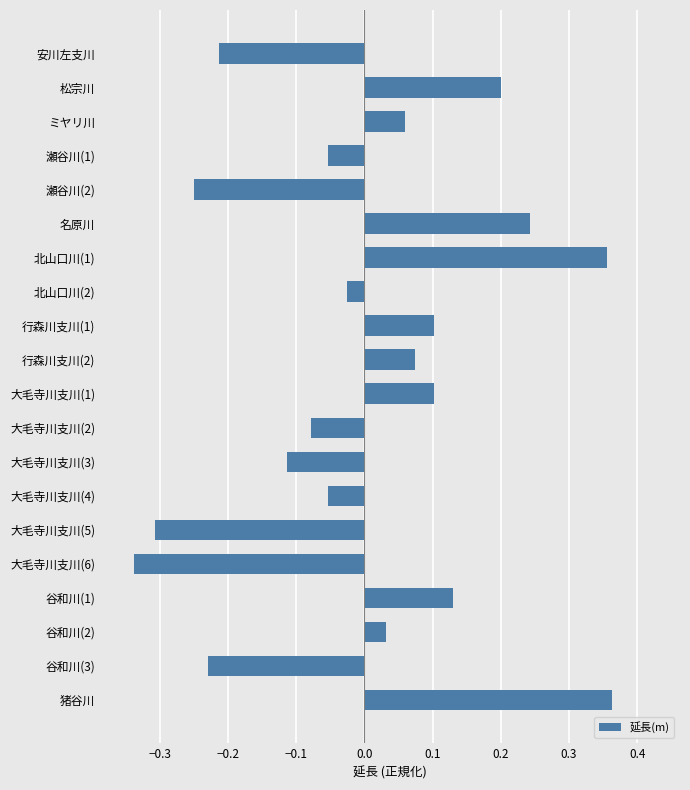

Which label corresponds to the largest value in the chart?

猪谷川